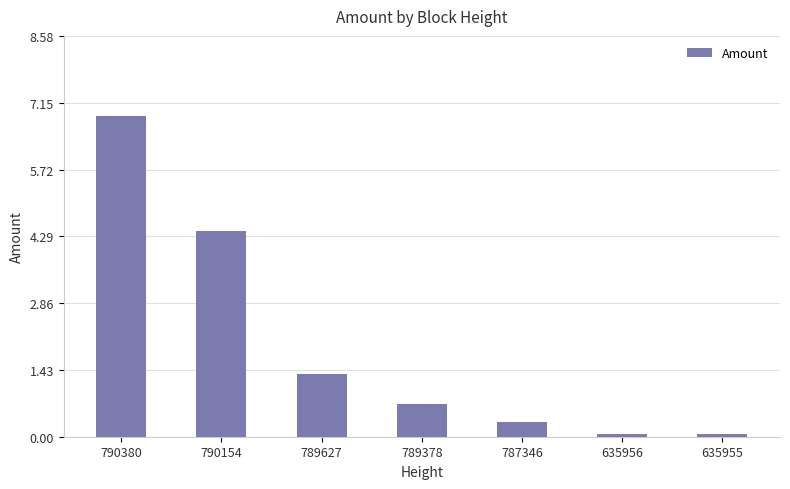

Where is the data nearest to the value 3?

790154